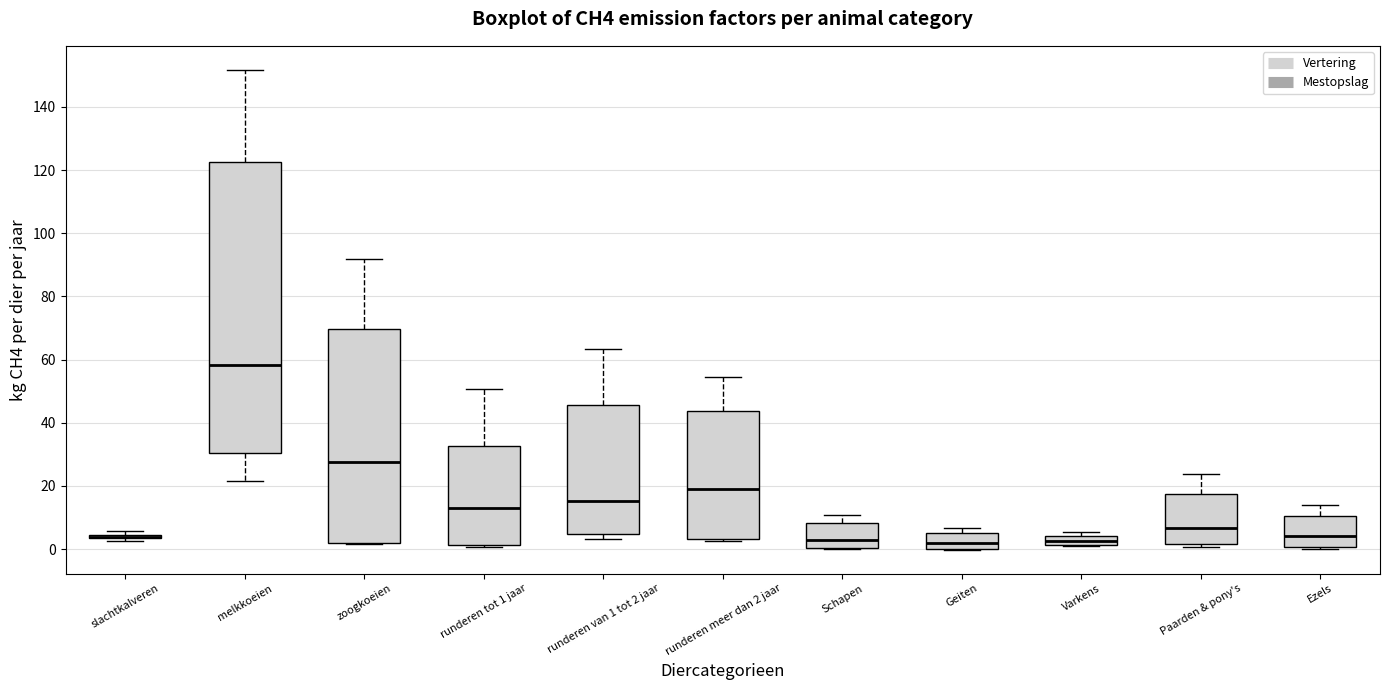

Which box is the tallest, from its lower edge to its upper edge?

melkkoeien